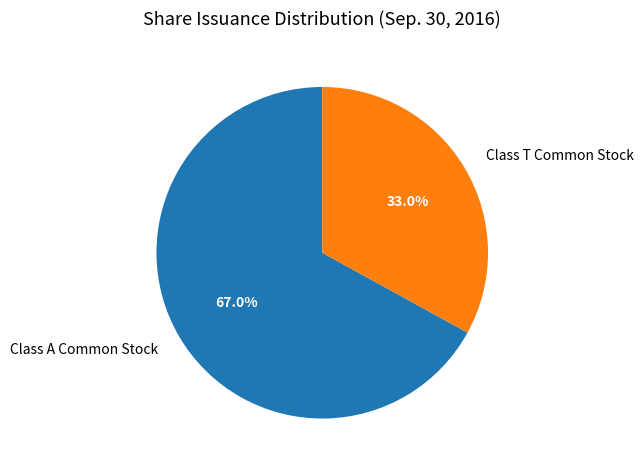

Rank the categories by value from lowest to highest.

Class T Common Stock, Class A Common Stock